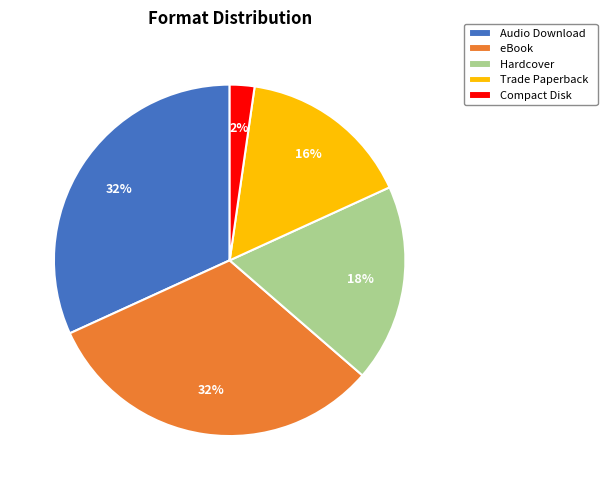

Is the sum of Compact Disk and Hardcover greater than half?

No